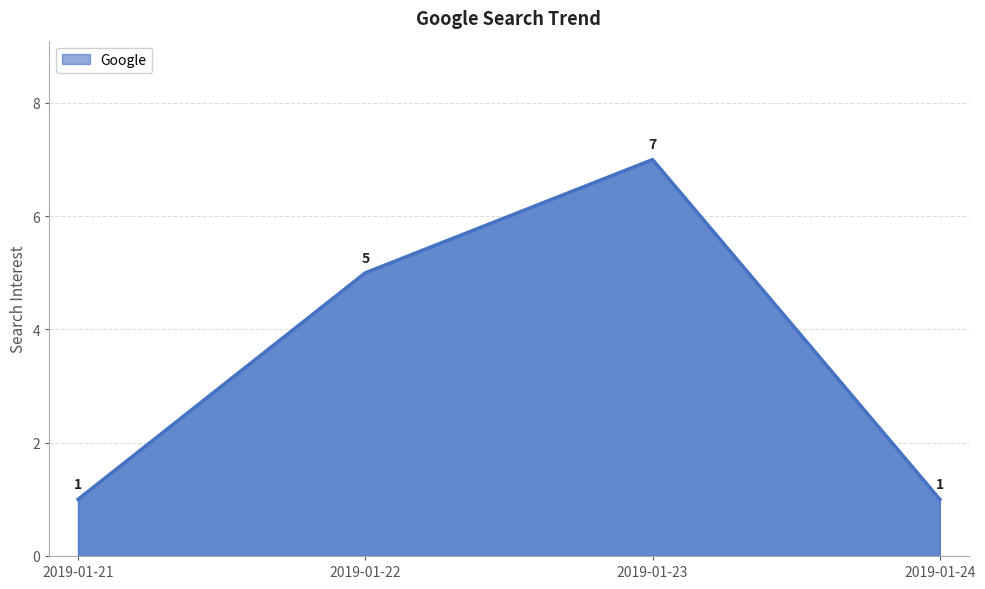

How many series are shown in this chart?

1